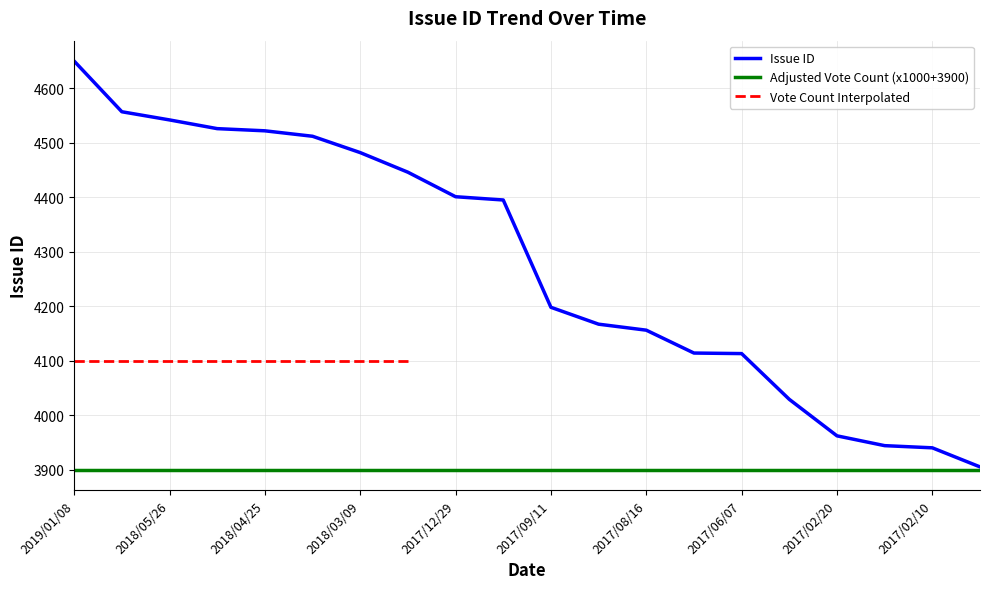

Approximately how many times larger is the value at 2017/08/29 compared to 2017/02/07?

1.1